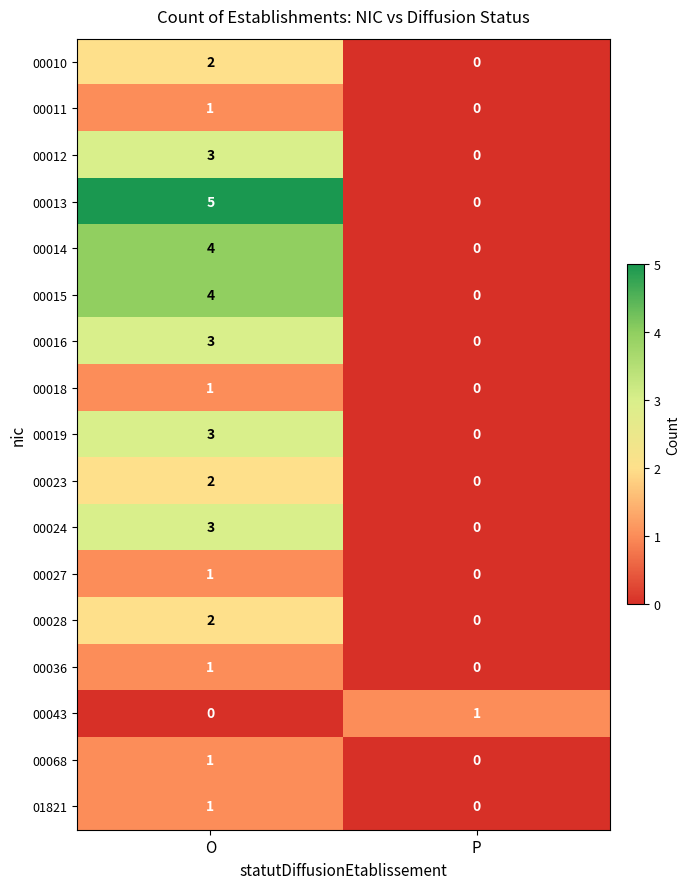

List the labels in order of 00028 value, smallest first.

P, O